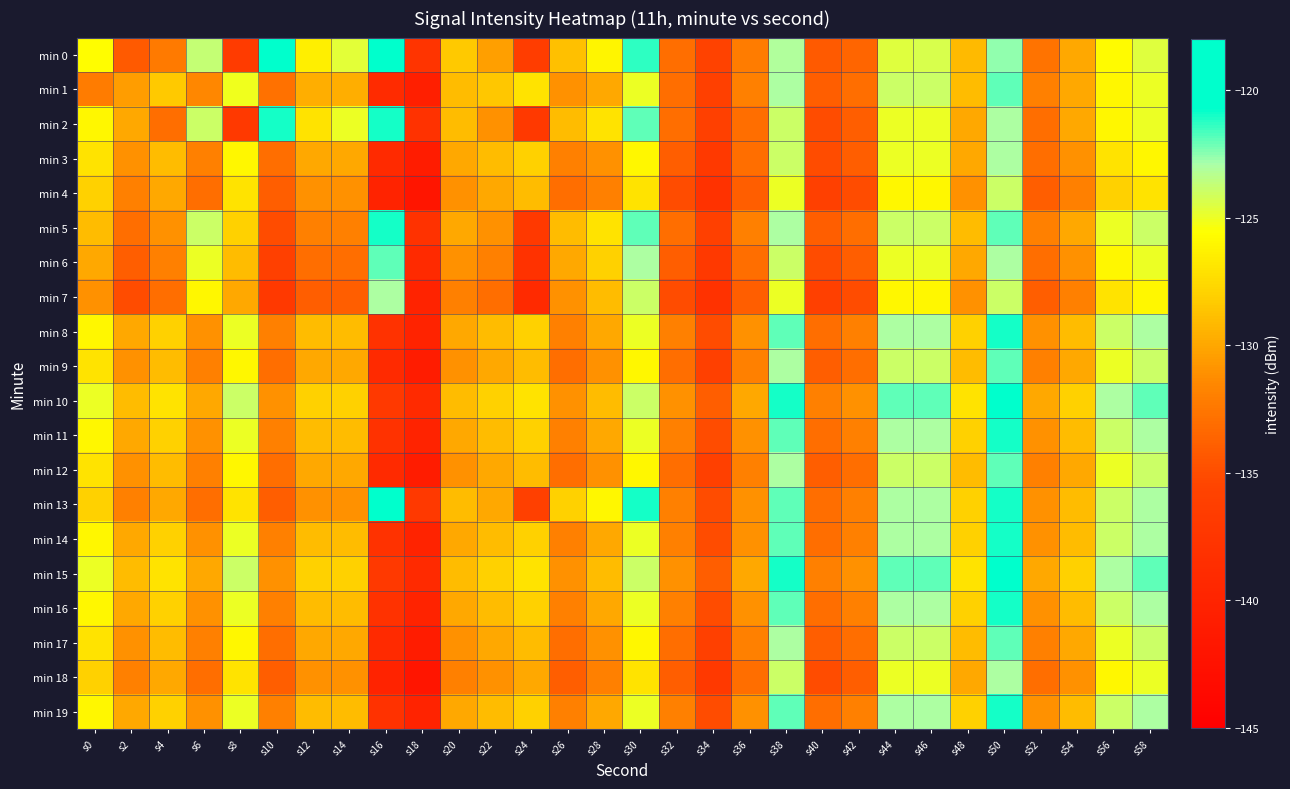

Reading left to right, transcribe all the data shown in this chart.

min 0: s0=-125.7	s2=-134.2	s4=-132.3	s6=-123.8	s8=-136.7	s10=-120.3	s12=-126.4	s14=-124.7	s16=-120.6	s18=-137.7	s20=-128.4	s22=-130.4	s24=-136.4	s26=-128.8	s28=-126.1	s30=-121.3	s32=-133.0	s34=-135.7	s36=-132.2	s38=-123.1	s40=-134.1	s42=-133.6	s44=-124.6	s46=-124.4	s48=-129.1	s50=-122.6	s52=-132.8	s54=-129.9	s56=-125.8	s58=-124.5
min 1: s0=-132.1	s2=-130.5	s4=-128.3	s6=-131.5	s8=-125.2	s10=-132.8	s12=-129.6	s14=-129.6	s16=-139.0	s18=-140.6	s20=-129.0	s22=-128.5	s24=-127.0	s26=-131.0	s28=-130.0	s30=-125.0	s32=-133.0	s34=-136.0	s36=-132.0	s38=-123.0	s40=-134.0	s42=-133.0	s44=-124.0	s46=-124.0	s48=-129.0	s50=-122.0	s52=-132.0	s54=-130.0	s56=-126.0	s58=-125.0
min 2: s0=-126.0	s2=-130.0	s4=-133.0	s6=-124.0	s8=-137.0	s10=-121.0	s12=-127.0	s14=-125.0	s16=-121.0	s18=-138.0	s20=-129.0	s22=-131.0	s24=-137.0	s26=-129.0	s28=-127.0	s30=-122.0	s32=-133.0	s34=-136.0	s36=-133.0	s38=-124.0	s40=-135.0	s42=-134.0	s44=-125.0	s46=-125.0	s48=-130.0	s50=-123.0	s52=-133.0	s54=-130.0	s56=-126.0	s58=-125.0
min 3: s0=-127.0	s2=-131.0	s4=-129.0	s6=-132.0	s8=-126.0	s10=-133.0	s12=-130.0	s14=-130.0	s16=-139.0	s18=-141.0	s20=-130.0	s22=-129.0	s24=-128.0	s26=-132.0	s28=-131.0	s30=-126.0	s32=-134.0	s34=-137.0	s36=-133.0	s38=-124.0	s40=-135.0	s42=-134.0	s44=-125.0	s46=-125.0	s48=-130.0	s50=-123.0	s52=-133.0	s54=-131.0	s56=-127.0	s58=-126.0
min 4: s0=-128.0	s2=-132.0	s4=-130.0	s6=-133.0	s8=-127.0	s10=-134.0	s12=-131.0	s14=-131.0	s16=-140.0	s18=-142.0	s20=-131.0	s22=-130.0	s24=-129.0	s26=-133.0	s28=-132.0	s30=-127.0	s32=-135.0	s34=-138.0	s36=-134.0	s38=-125.0	s40=-136.0	s42=-135.0	s44=-126.0	s46=-126.0	s48=-131.0	s50=-124.0	s52=-134.0	s54=-132.0	s56=-128.0	s58=-127.0
min 5: s0=-129.0	s2=-133.0	s4=-131.0	s6=-124.0	s8=-128.0	s10=-135.0	s12=-132.0	s14=-132.0	s16=-121.0	s18=-138.0	s20=-130.0	s22=-131.0	s24=-137.0	s26=-129.0	s28=-127.0	s30=-122.0	s32=-133.0	s34=-136.0	s36=-132.0	s38=-123.0	s40=-134.0	s42=-133.0	s44=-124.0	s46=-124.0	s48=-129.0	s50=-122.0	s52=-132.0	s54=-130.0	s56=-125.0	s58=-124.0
min 6: s0=-130.0	s2=-134.0	s4=-132.0	s6=-125.0	s8=-129.0	s10=-136.0	s12=-133.0	s14=-133.0	s16=-122.0	s18=-139.0	s20=-131.0	s22=-132.0	s24=-138.0	s26=-130.0	s28=-128.0	s30=-123.0	s32=-134.0	s34=-137.0	s36=-133.0	s38=-124.0	s40=-135.0	s42=-134.0	s44=-125.0	s46=-125.0	s48=-130.0	s50=-123.0	s52=-133.0	s54=-131.0	s56=-126.0	s58=-125.0
min 7: s0=-131.0	s2=-135.0	s4=-133.0	s6=-126.0	s8=-130.0	s10=-137.0	s12=-134.0	s14=-134.0	s16=-123.0	s18=-140.0	s20=-132.0	s22=-133.0	s24=-139.0	s26=-131.0	s28=-129.0	s30=-124.0	s32=-135.0	s34=-138.0	s36=-134.0	s38=-125.0	s40=-136.0	s42=-135.0	s44=-126.0	s46=-126.0	s48=-131.0	s50=-124.0	s52=-134.0	s54=-132.0	s56=-127.0	s58=-126.0
min 8: s0=-126.0	s2=-130.0	s4=-128.0	s6=-131.0	s8=-125.0	s10=-132.0	s12=-129.0	s14=-129.0	s16=-138.0	s18=-140.0	s20=-130.0	s22=-129.0	s24=-128.0	s26=-132.0	s28=-130.0	s30=-125.0	s32=-132.0	s34=-135.0	s36=-131.0	s38=-122.0	s40=-133.0	s42=-132.0	s44=-123.0	s46=-123.0	s48=-128.0	s50=-121.0	s52=-131.0	s54=-129.0	s56=-124.0	s58=-123.0
min 9: s0=-127.0	s2=-131.0	s4=-129.0	s6=-132.0	s8=-126.0	s10=-133.0	s12=-130.0	s14=-130.0	s16=-139.0	s18=-141.0	s20=-131.0	s22=-130.0	s24=-129.0	s26=-133.0	s28=-131.0	s30=-126.0	s32=-133.0	s34=-136.0	s36=-132.0	s38=-123.0	s40=-134.0	s42=-133.0	s44=-124.0	s46=-124.0	s48=-129.0	s50=-122.0	s52=-132.0	s54=-130.0	s56=-125.0	s58=-124.0
min 10: s0=-125.0	s2=-129.0	s4=-127.0	s6=-130.0	s8=-124.0	s10=-131.0	s12=-128.0	s14=-128.0	s16=-137.0	s18=-139.0	s20=-129.0	s22=-128.0	s24=-127.0	s26=-131.0	s28=-129.0	s30=-124.0	s32=-131.0	s34=-134.0	s36=-130.0	s38=-121.0	s40=-132.0	s42=-131.0	s44=-122.0	s46=-122.0	s48=-127.0	s50=-120.0	s52=-130.0	s54=-128.0	s56=-123.0	s58=-122.0
min 11: s0=-126.0	s2=-130.0	s4=-128.0	s6=-131.0	s8=-125.0	s10=-132.0	s12=-129.0	s14=-129.0	s16=-138.0	s18=-140.0	s20=-130.0	s22=-129.0	s24=-128.0	s26=-132.0	s28=-130.0	s30=-125.0	s32=-132.0	s34=-135.0	s36=-131.0	s38=-122.0	s40=-133.0	s42=-132.0	s44=-123.0	s46=-123.0	s48=-128.0	s50=-121.0	s52=-131.0	s54=-129.0	s56=-124.0	s58=-123.0
min 12: s0=-127.0	s2=-131.0	s4=-129.0	s6=-132.0	s8=-126.0	s10=-133.0	s12=-130.0	s14=-130.0	s16=-139.0	s18=-141.0	s20=-131.0	s22=-130.0	s24=-129.0	s26=-133.0	s28=-131.0	s30=-126.0	s32=-133.0	s34=-136.0	s36=-132.0	s38=-123.0	s40=-134.0	s42=-133.0	s44=-124.0	s46=-124.0	s48=-129.0	s50=-122.0	s52=-132.0	s54=-130.0	s56=-125.0	s58=-124.0
min 13: s0=-128.0	s2=-132.0	s4=-130.0	s6=-133.0	s8=-127.0	s10=-134.0	s12=-131.0	s14=-131.0	s16=-120.0	s18=-137.0	s20=-129.0	s22=-130.0	s24=-136.0	s26=-128.0	s28=-126.0	s30=-121.0	s32=-132.0	s34=-135.0	s36=-131.0	s38=-122.0	s40=-133.0	s42=-132.0	s44=-123.0	s46=-123.0	s48=-128.0	s50=-121.0	s52=-131.0	s54=-129.0	s56=-124.0	s58=-123.0
min 14: s0=-126.0	s2=-130.0	s4=-128.0	s6=-131.0	s8=-125.0	s10=-132.0	s12=-129.0	s14=-129.0	s16=-138.0	s18=-140.0	s20=-130.0	s22=-129.0	s24=-128.0	s26=-132.0	s28=-130.0	s30=-125.0	s32=-132.0	s34=-135.0	s36=-131.0	s38=-122.0	s40=-133.0	s42=-132.0	s44=-123.0	s46=-123.0	s48=-128.0	s50=-121.0	s52=-131.0	s54=-129.0	s56=-124.0	s58=-123.0
min 15: s0=-125.0	s2=-129.0	s4=-127.0	s6=-130.0	s8=-124.0	s10=-131.0	s12=-128.0	s14=-128.0	s16=-137.0	s18=-139.0	s20=-129.0	s22=-128.0	s24=-127.0	s26=-131.0	s28=-129.0	s30=-124.0	s32=-131.0	s34=-134.0	s36=-130.0	s38=-121.0	s40=-132.0	s42=-131.0	s44=-122.0	s46=-122.0	s48=-127.0	s50=-120.0	s52=-130.0	s54=-128.0	s56=-123.0	s58=-122.0
min 16: s0=-126.0	s2=-130.0	s4=-128.0	s6=-131.0	s8=-125.0	s10=-132.0	s12=-129.0	s14=-129.0	s16=-138.0	s18=-140.0	s20=-130.0	s22=-129.0	s24=-128.0	s26=-132.0	s28=-130.0	s30=-125.0	s32=-132.0	s34=-135.0	s36=-131.0	s38=-122.0	s40=-133.0	s42=-132.0	s44=-123.0	s46=-123.0	s48=-128.0	s50=-121.0	s52=-131.0	s54=-129.0	s56=-124.0	s58=-123.0
min 17: s0=-127.0	s2=-131.0	s4=-129.0	s6=-132.0	s8=-126.0	s10=-133.0	s12=-130.0	s14=-130.0	s16=-139.0	s18=-141.0	s20=-131.0	s22=-130.0	s24=-129.0	s26=-133.0	s28=-131.0	s30=-126.0	s32=-133.0	s34=-136.0	s36=-132.0	s38=-123.0	s40=-134.0	s42=-133.0	s44=-124.0	s46=-124.0	s48=-129.0	s50=-122.0	s52=-132.0	s54=-130.0	s56=-125.0	s58=-124.0
min 18: s0=-128.0	s2=-132.0	s4=-130.0	s6=-133.0	s8=-127.0	s10=-134.0	s12=-131.0	s14=-131.0	s16=-140.0	s18=-142.0	s20=-132.0	s22=-131.0	s24=-130.0	s26=-134.0	s28=-132.0	s30=-127.0	s32=-134.0	s34=-137.0	s36=-133.0	s38=-124.0	s40=-135.0	s42=-134.0	s44=-125.0	s46=-125.0	s48=-130.0	s50=-123.0	s52=-133.0	s54=-131.0	s56=-126.0	s58=-125.0
min 19: s0=-126.0	s2=-130.0	s4=-128.0	s6=-131.0	s8=-125.0	s10=-132.0	s12=-129.0	s14=-129.0	s16=-138.0	s18=-140.0	s20=-130.0	s22=-129.0	s24=-128.0	s26=-132.0	s28=-130.0	s30=-125.0	s32=-132.0	s34=-135.0	s36=-131.0	s38=-122.0	s40=-133.0	s42=-132.0	s44=-123.0	s46=-123.0	s48=-128.0	s50=-121.0	s52=-131.0	s54=-129.0	s56=-124.0	s58=-123.0